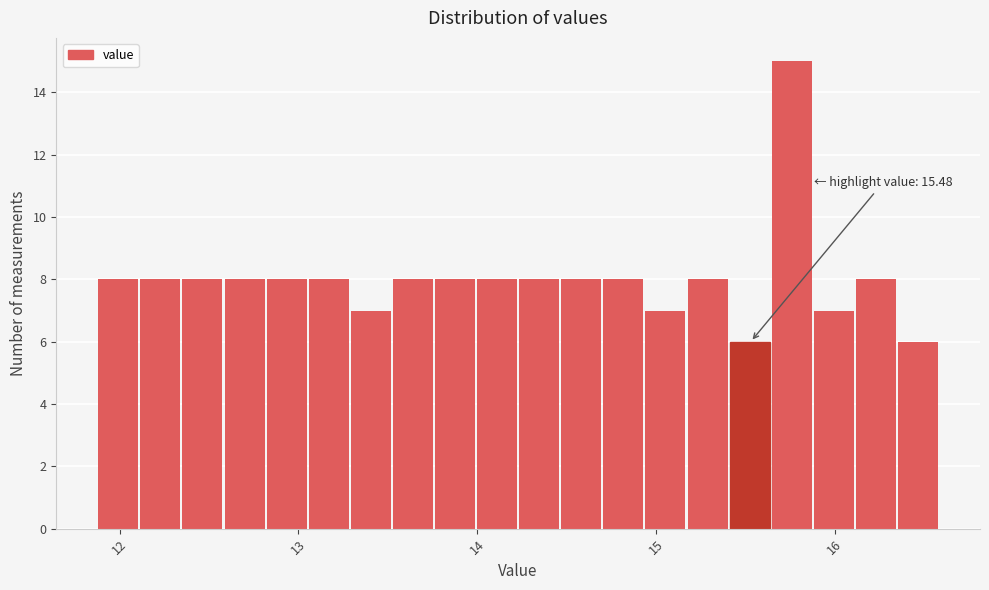

Around what value on the x-axis is the tallest bar? Give the approximate position of its centre, as read against the axis.

15.8